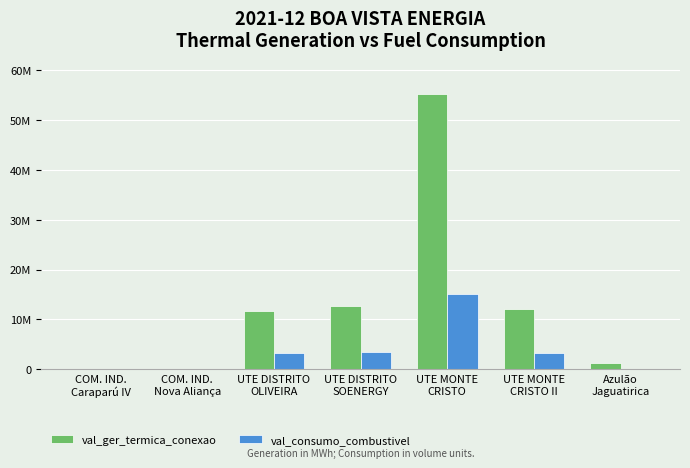

At which category is the sum across all series the highest?

UTE MONTE
CRISTO